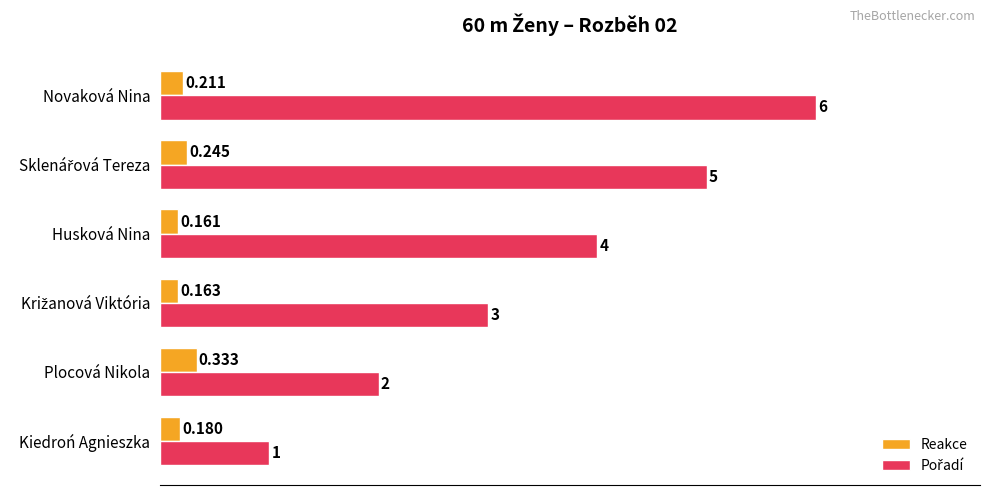

What is the difference between the second highest and minimum values in the Reakce series?

0.1